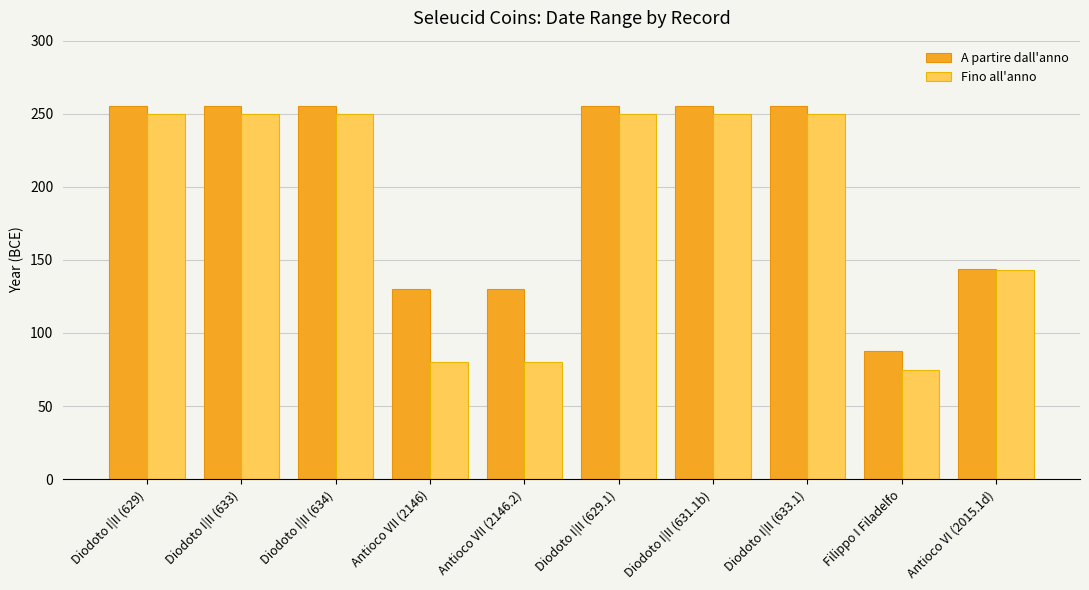

What is the lowest value of the Fino all'anno series?

75